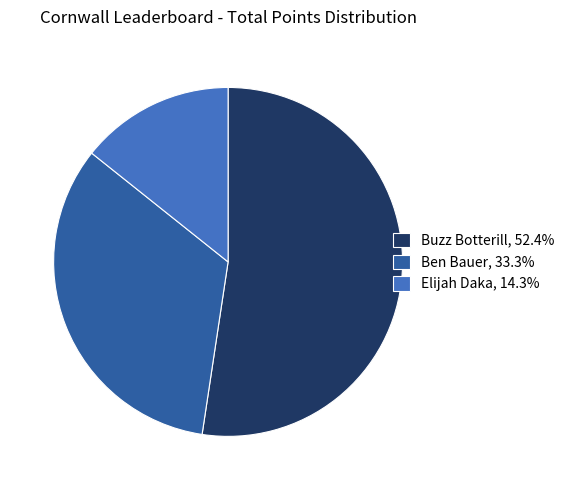

Is there any slice that represents more than half of the pie?

Yes